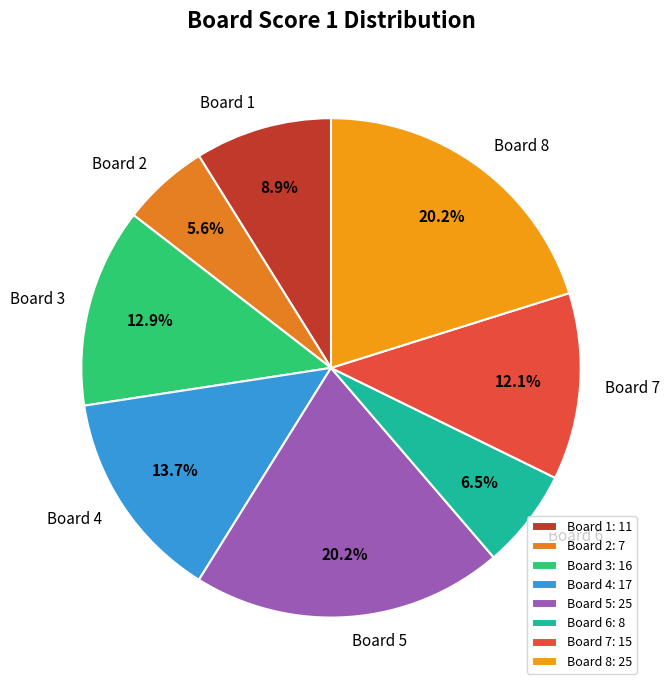

Is there any slice that represents more than half of the pie?

No